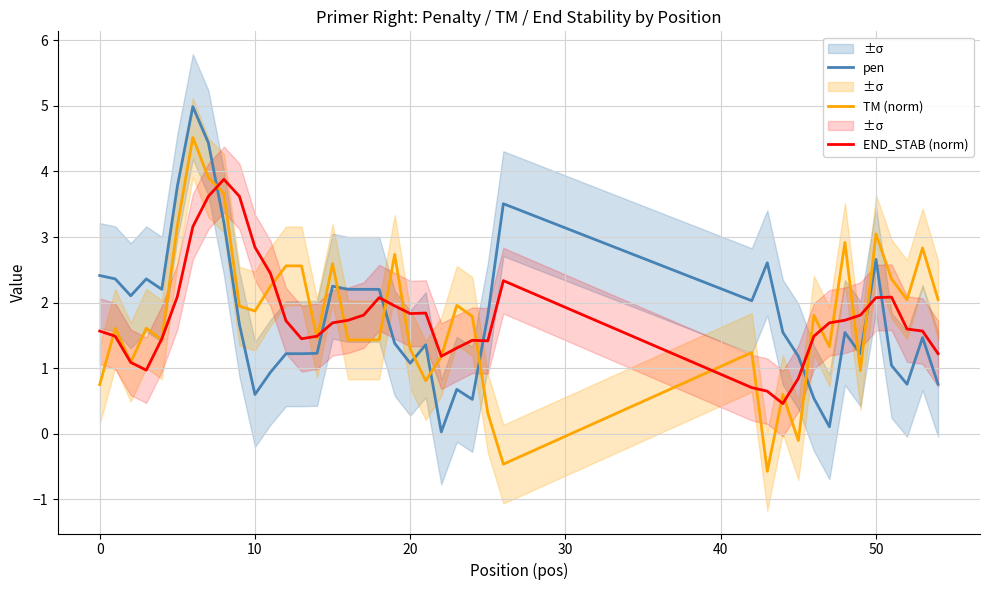

What is the maximum value for pen?

5.0